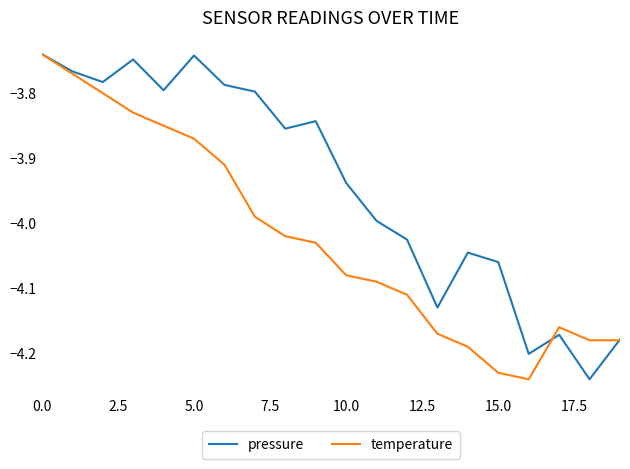

Rank the series by their average value, from highest to lowest.

pressure, temperature